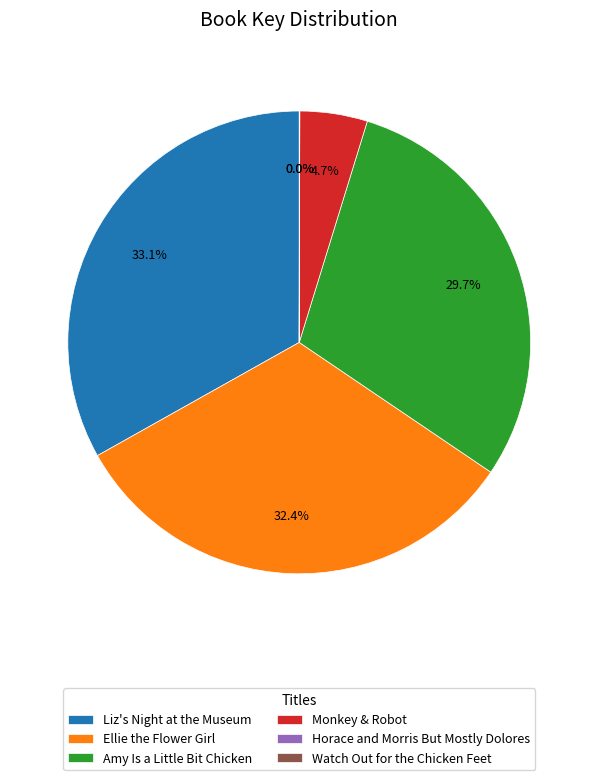

Approximately how many times larger is the value at Ellie the Flower Girl compared to Monkey & Robot?

6.9